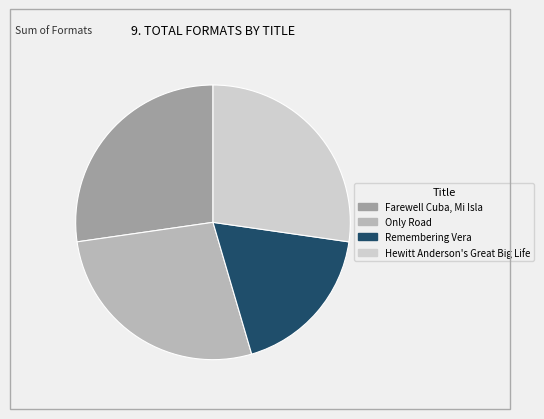

Do Farewell Cuba, Mi Isla and Only Road together represent more than half of the pie?

Yes